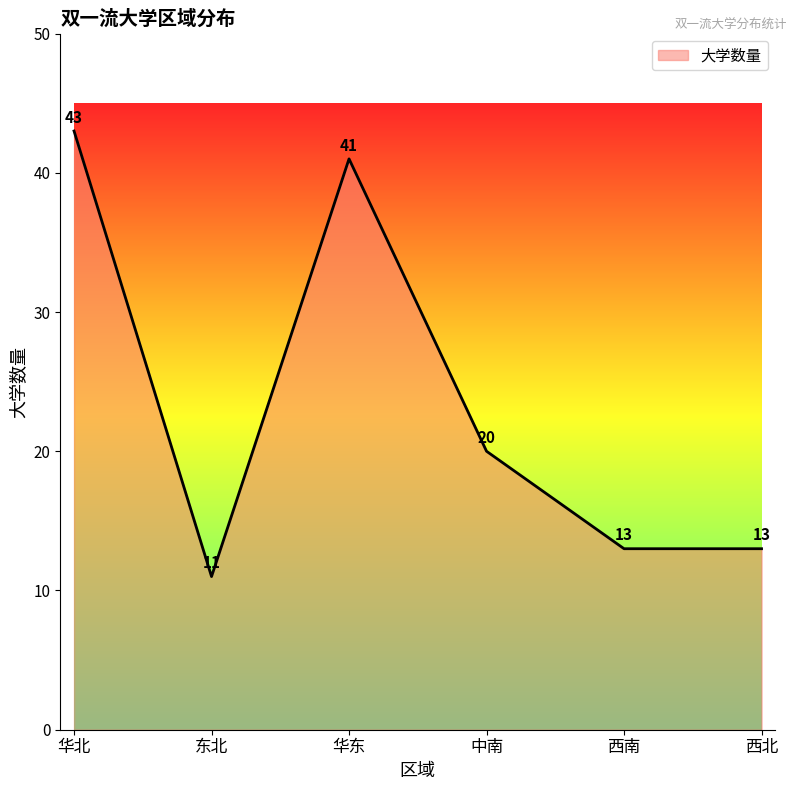

Reading right to left, what are all the values shown in this chart?

西北=13	西南=13	中南=20	华东=41	东北=11	华北=43